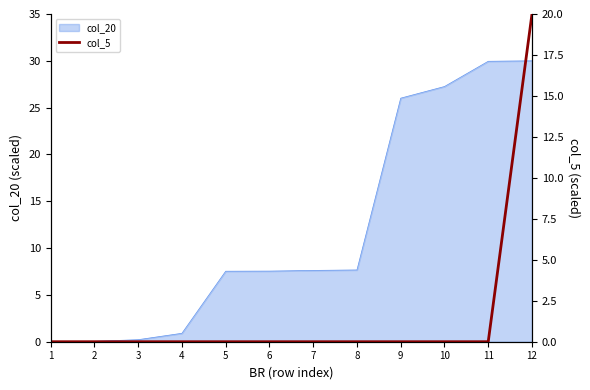

List the labels in order of value, largest first.

12, 1, 2, 3, 4, 5, 6, 7, 8, 9, 10, 11